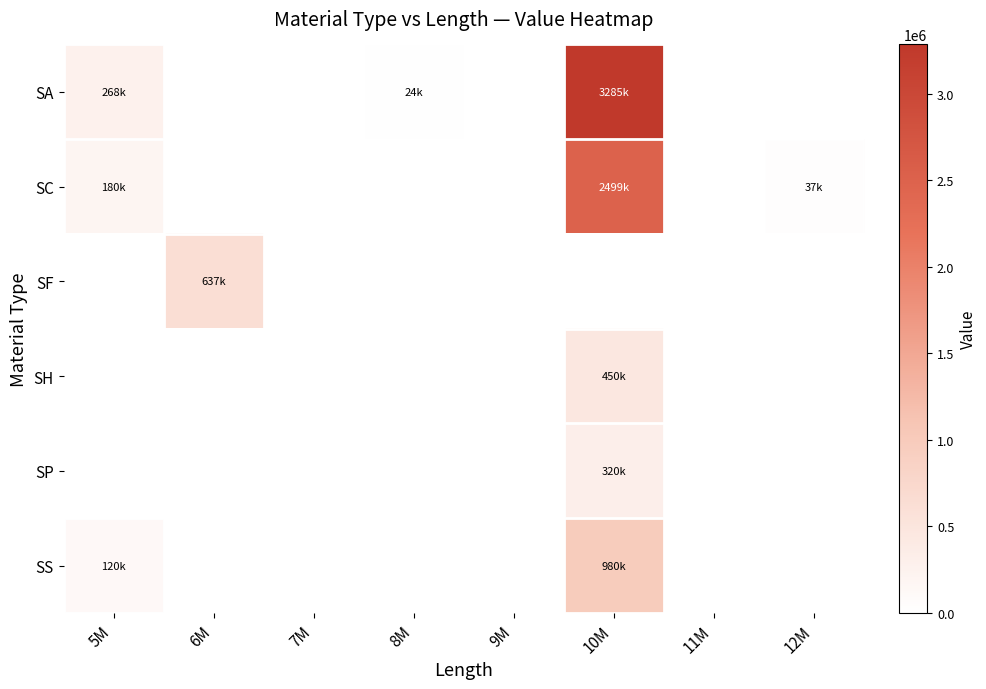

Which series has the widest spread of values?

SA